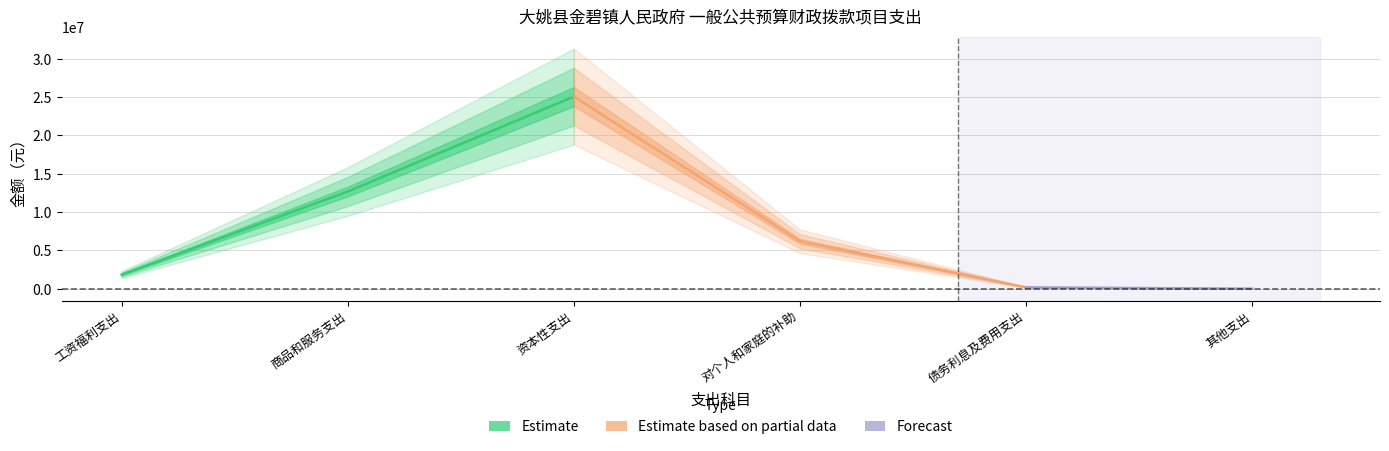

Between 对个人和家庭的补助 and 其他支出, which is larger?

对个人和家庭的补助